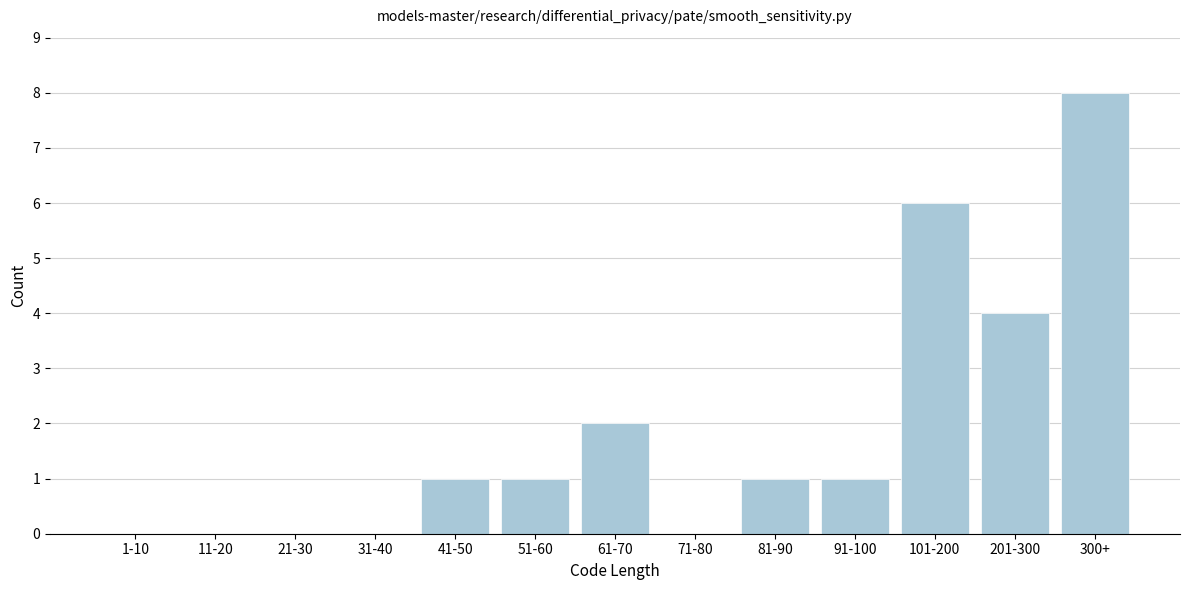

Reading right to left, list all the values displayed in this chart.

300+=8	201-300=4	101-200=6	91-100=1	81-90=1	71-80=0	61-70=2	51-60=1	41-50=1	31-40=0	21-30=0	11-20=0	1-10=0